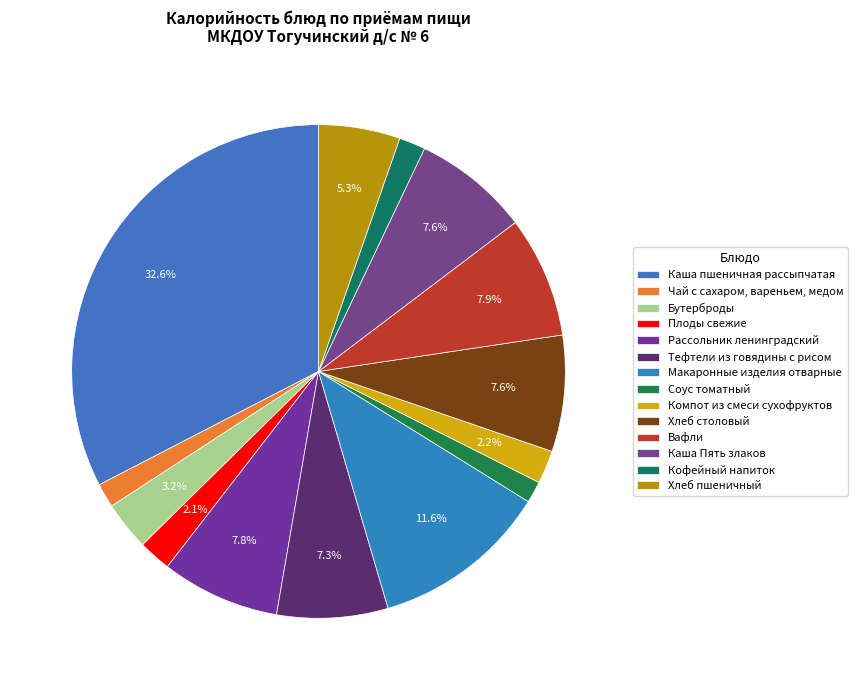

How many slices are in this pie chart?

14